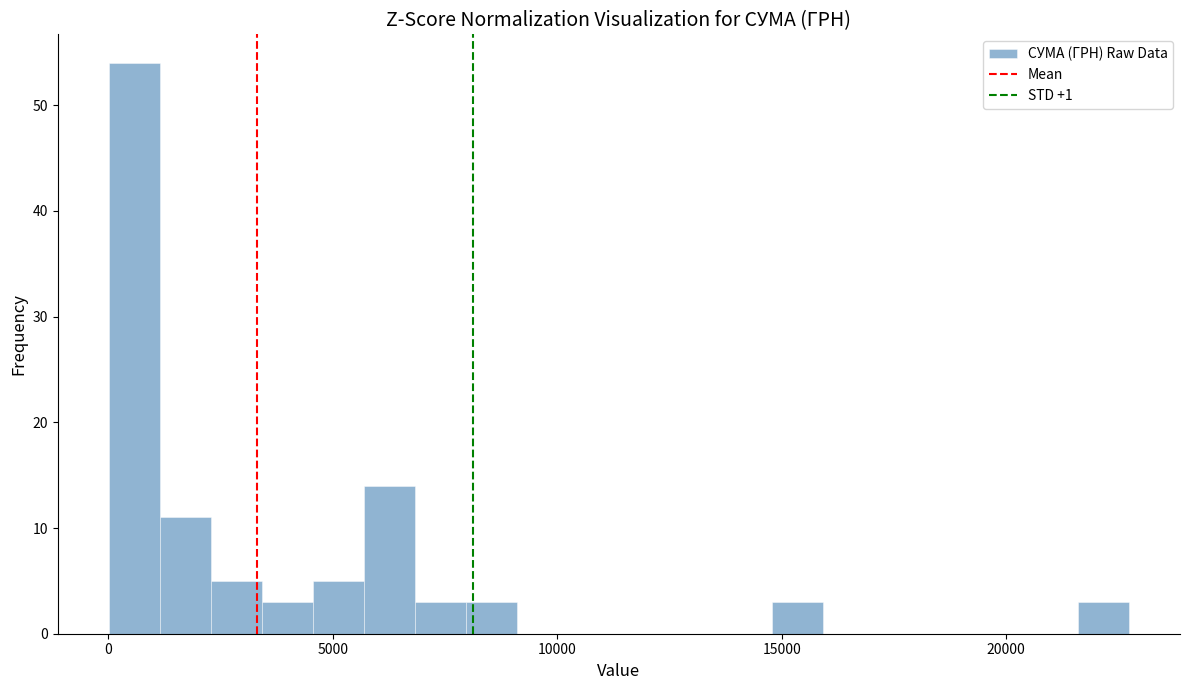

Around what value on the x-axis is the tallest bar? Give the approximate position of its centre, as read against the axis.

500